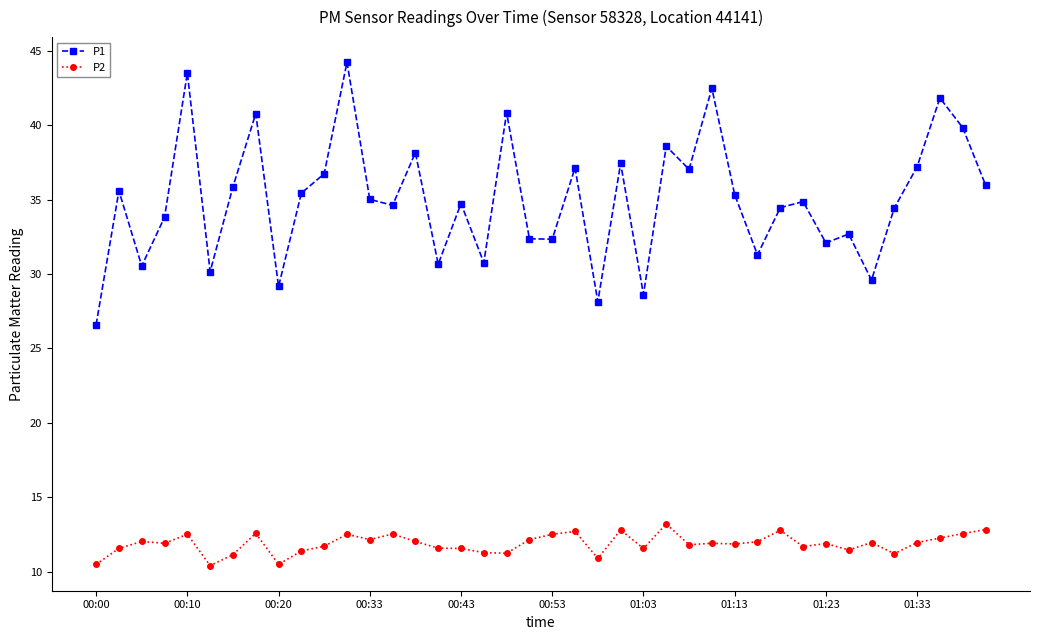

Rank the series by their average value, from lowest to highest.

P2, P1